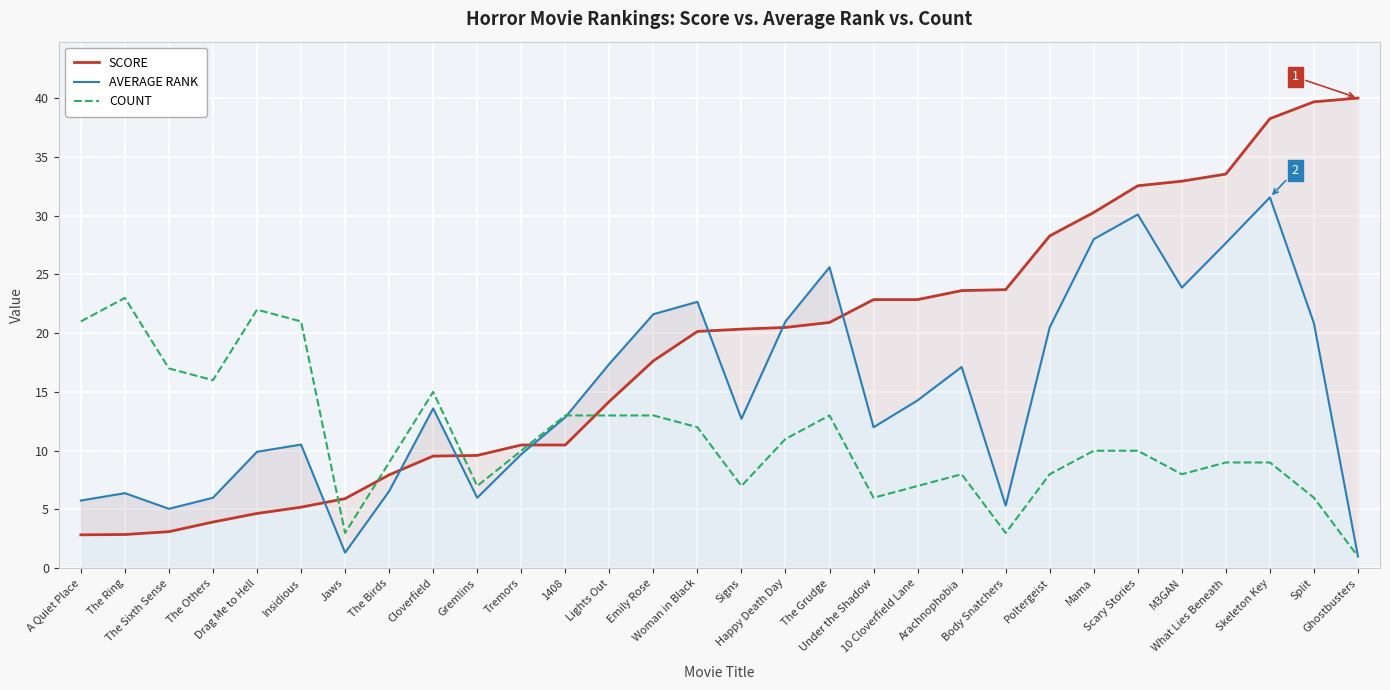

At which label is AVERAGE RANK closest to 16?

Arachnophobia